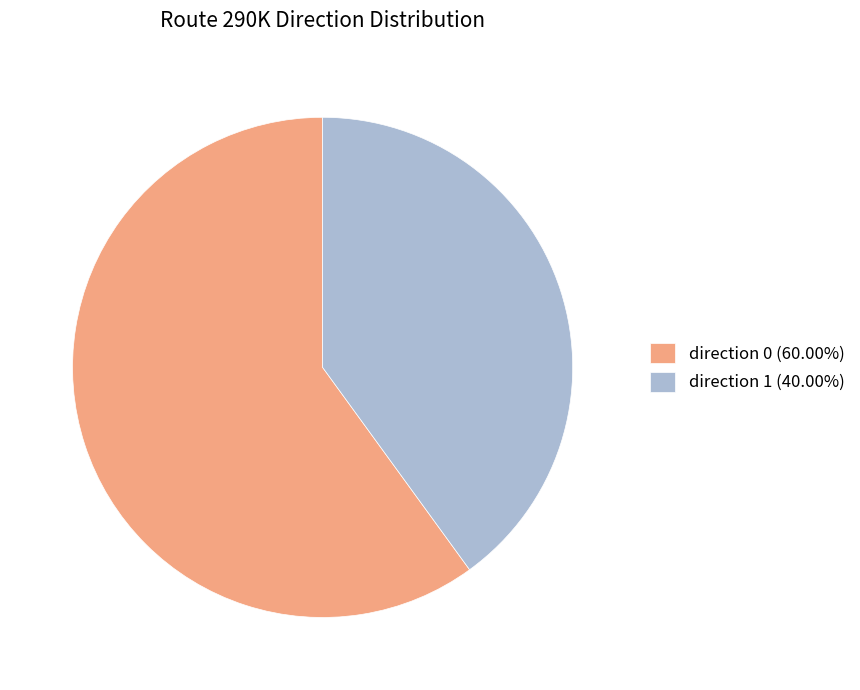

Does direction 0 (60.00%) represent more than half of the total?

Yes